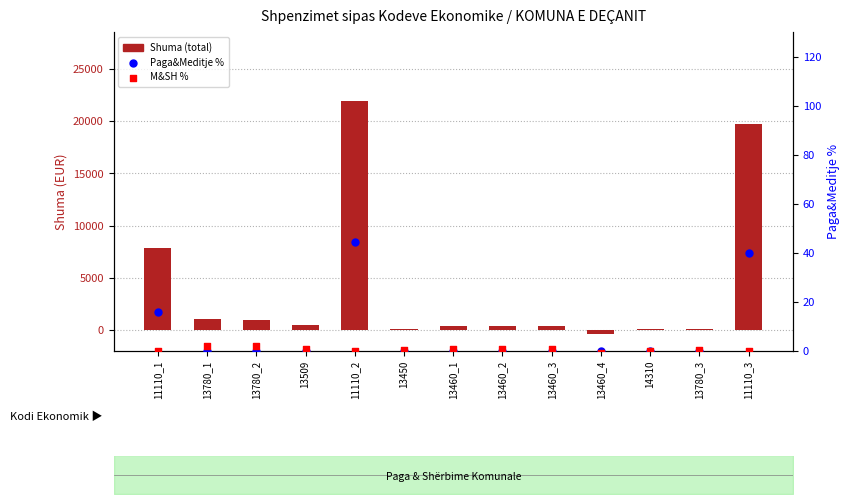

At which category is the sum across all series the highest?

11110_2